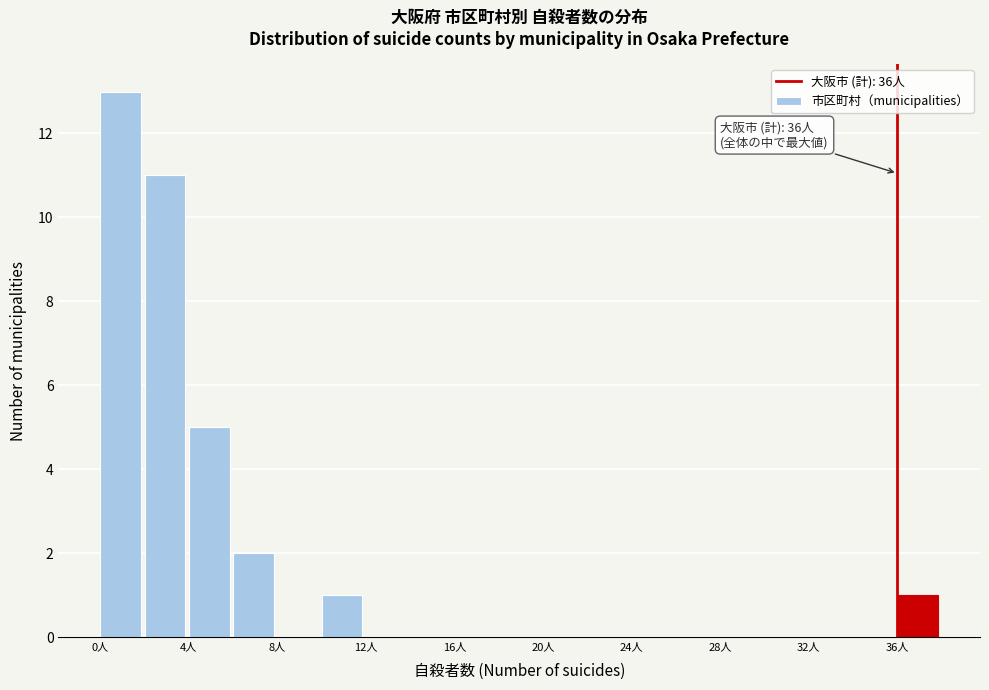

Which range on the x-axis has the tallest bar?

0 to 2